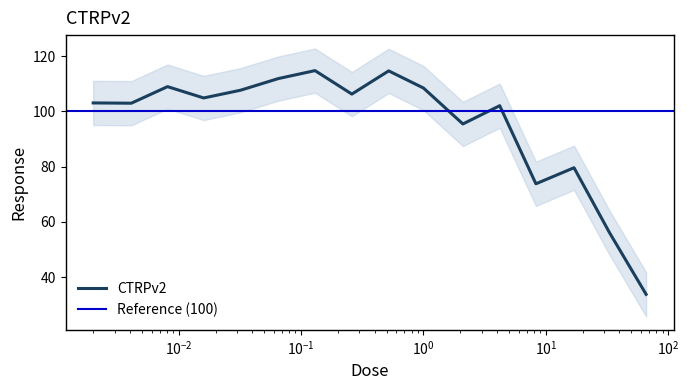

How many points are lower than both their immediate neighbors (excluding endpoints)?

5